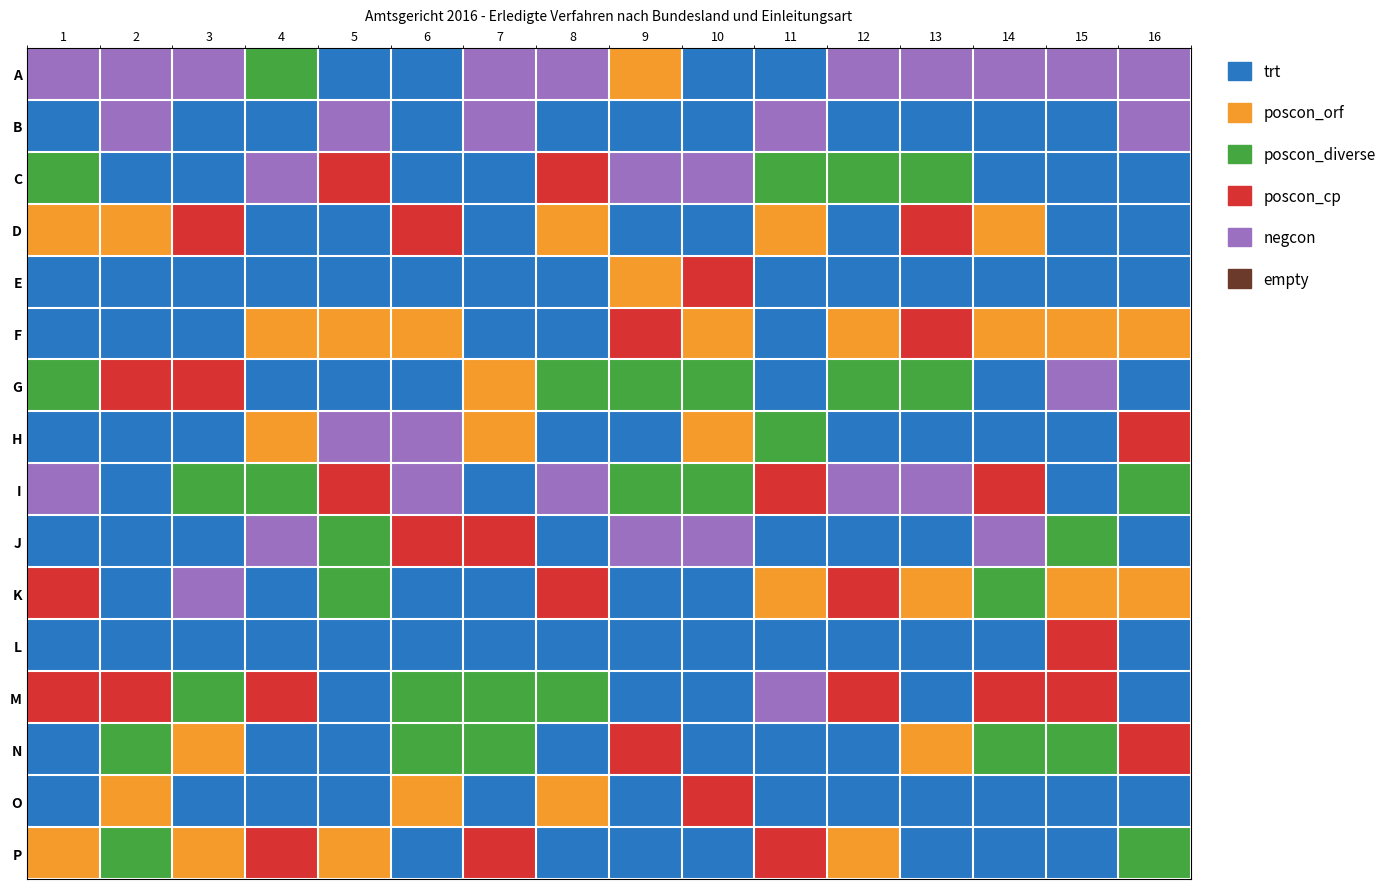

Reading left to right, transcribe all the data shown in this chart.

A: 1=4	2=4	3=4	4=2	5=0	6=0	7=4	8=4	9=1	10=0	11=0	12=4	13=4	14=4	15=4	16=4
B: 1=0	2=4	3=0	4=0	5=4	6=0	7=4	8=0	9=0	10=0	11=4	12=0	13=0	14=0	15=0	16=4
C: 1=2	2=0	3=0	4=4	5=3	6=0	7=0	8=3	9=4	10=4	11=2	12=2	13=2	14=0	15=0	16=0
D: 1=1	2=1	3=3	4=0	5=0	6=3	7=0	8=1	9=0	10=0	11=1	12=0	13=3	14=1	15=0	16=0
E: 1=0	2=0	3=0	4=0	5=0	6=0	7=0	8=0	9=1	10=3	11=0	12=0	13=0	14=0	15=0	16=0
F: 1=0	2=0	3=0	4=1	5=1	6=1	7=0	8=0	9=3	10=1	11=0	12=1	13=3	14=1	15=1	16=1
G: 1=2	2=3	3=3	4=0	5=0	6=0	7=1	8=2	9=2	10=2	11=0	12=2	13=2	14=0	15=4	16=0
H: 1=0	2=0	3=0	4=1	5=4	6=4	7=1	8=0	9=0	10=1	11=2	12=0	13=0	14=0	15=0	16=3
I: 1=4	2=0	3=2	4=2	5=3	6=4	7=0	8=4	9=2	10=2	11=3	12=4	13=4	14=3	15=0	16=2
J: 1=0	2=0	3=0	4=4	5=2	6=3	7=3	8=0	9=4	10=4	11=0	12=0	13=0	14=4	15=2	16=0
K: 1=3	2=0	3=4	4=0	5=2	6=0	7=0	8=3	9=0	10=0	11=1	12=3	13=1	14=2	15=1	16=1
L: 1=0	2=0	3=0	4=0	5=0	6=0	7=0	8=0	9=0	10=0	11=0	12=0	13=0	14=0	15=3	16=0
M: 1=3	2=3	3=2	4=3	5=0	6=2	7=2	8=2	9=0	10=0	11=4	12=3	13=0	14=3	15=3	16=0
N: 1=0	2=2	3=1	4=0	5=0	6=2	7=2	8=0	9=3	10=0	11=0	12=0	13=1	14=2	15=2	16=3
O: 1=0	2=1	3=0	4=0	5=0	6=1	7=0	8=1	9=0	10=3	11=0	12=0	13=0	14=0	15=0	16=0
P: 1=1	2=2	3=1	4=3	5=1	6=0	7=3	8=0	9=0	10=0	11=3	12=1	13=0	14=0	15=0	16=2